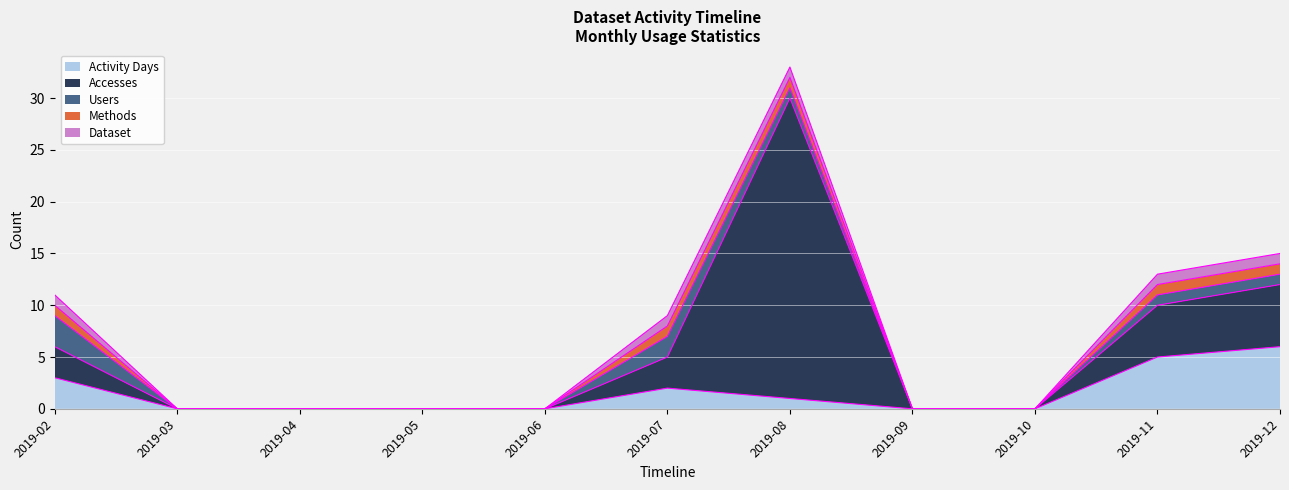

True or false: Accesses has a value of 3 at 2019-11.

False